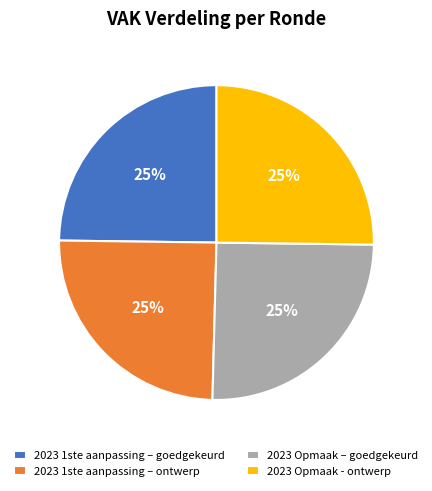

How many slices are in this pie chart?

4